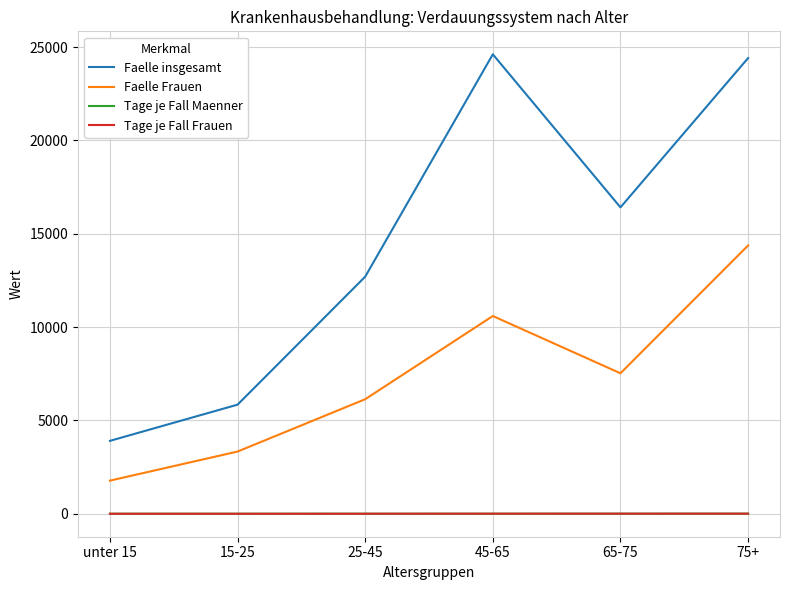

Which series changed the most between 45-65 and 65-75?

Faelle insgesamt